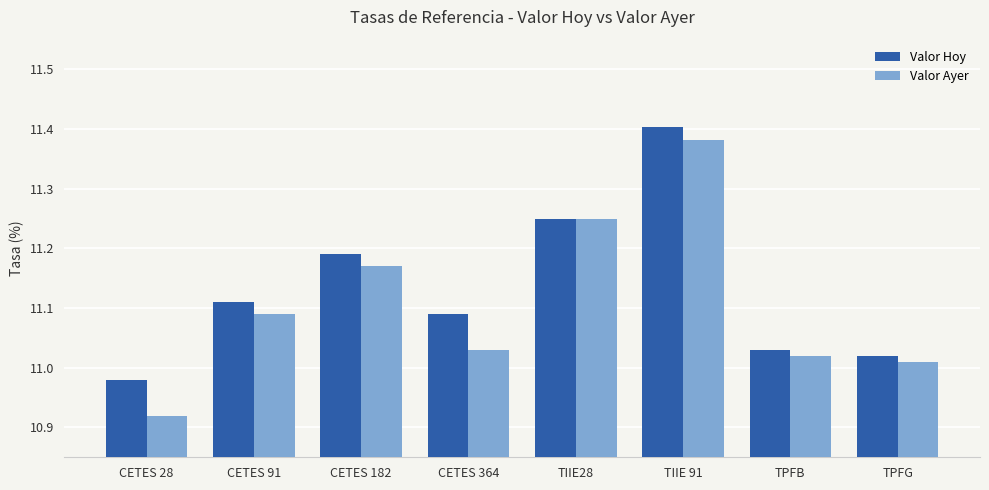

Is it true that Valor Hoy equals 14.4 at CETES 364?

False